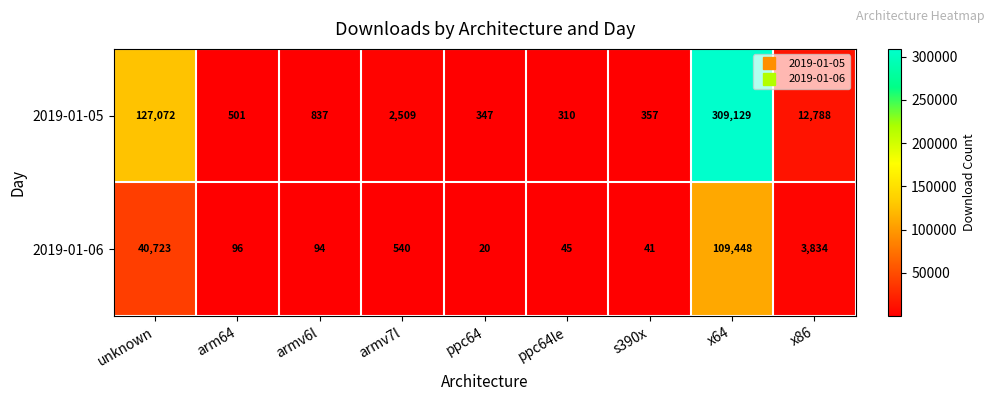

Which category has the highest value across all series?

x64